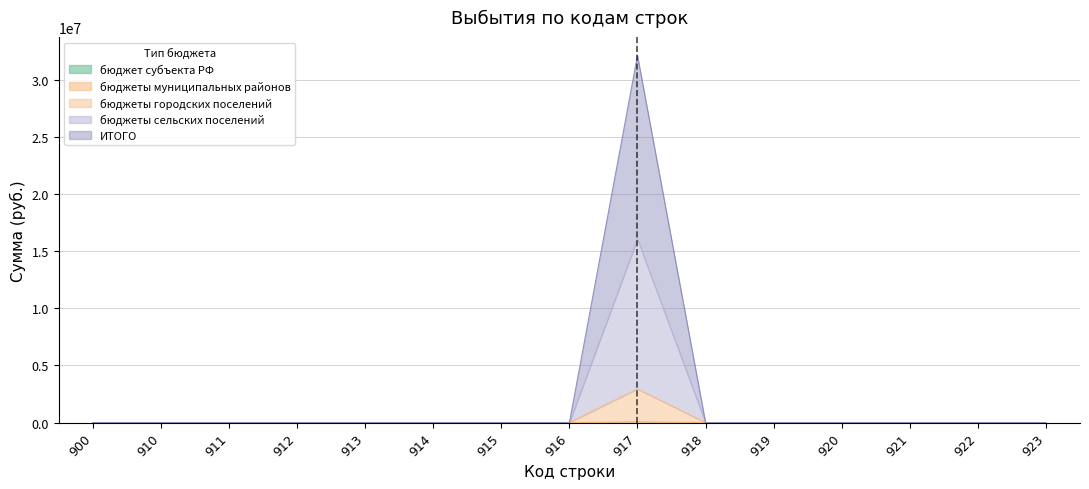

Which category has the lowest value in the ИТОГО series?

900